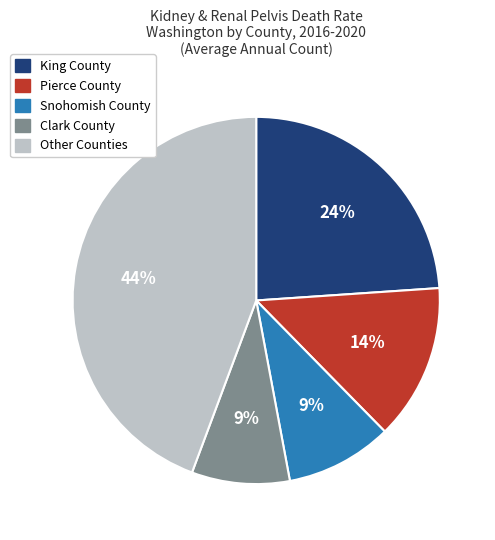

To the nearest percent, what percentage of the pie is Pierce County?

14%